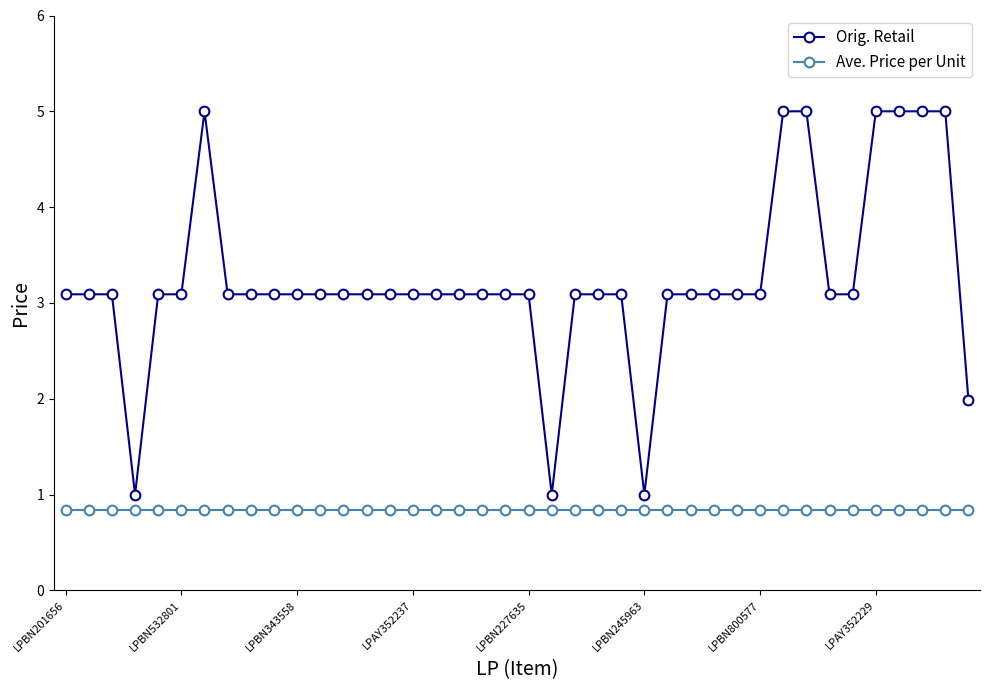

Reading left to right, transcribe all the data shown in this chart.

Orig. Retail: 3.1	3.1	3.1	1.0	3.1	3.1	5.0	3.1	3.1	3.1	3.1	3.1	3.1	3.1	3.1	3.1	3.1	3.1	3.1	3.1	3.1	1.0	3.1	3.1	3.1	1.0	3.1	3.1	3.1	3.1	3.1	5.0	5.0	3.1	3.1	5.0	5.0	5.0	5.0	2.0
Ave. Price per Unit: 0.8	0.8	0.8	0.8	0.8	0.8	0.8	0.8	0.8	0.8	0.8	0.8	0.8	0.8	0.8	0.8	0.8	0.8	0.8	0.8	0.8	0.8	0.8	0.8	0.8	0.8	0.8	0.8	0.8	0.8	0.8	0.8	0.8	0.8	0.8	0.8	0.8	0.8	0.8	0.8